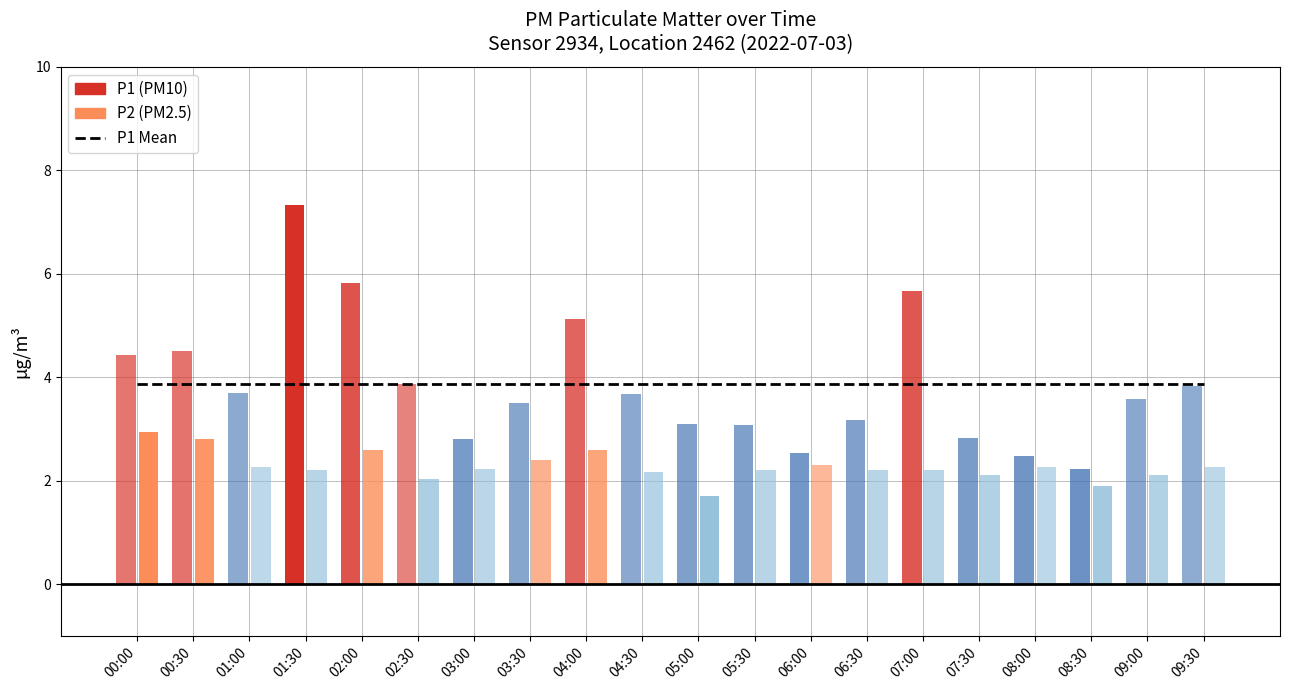

What is the difference between the highest and lowest values at 07:30?

0.7